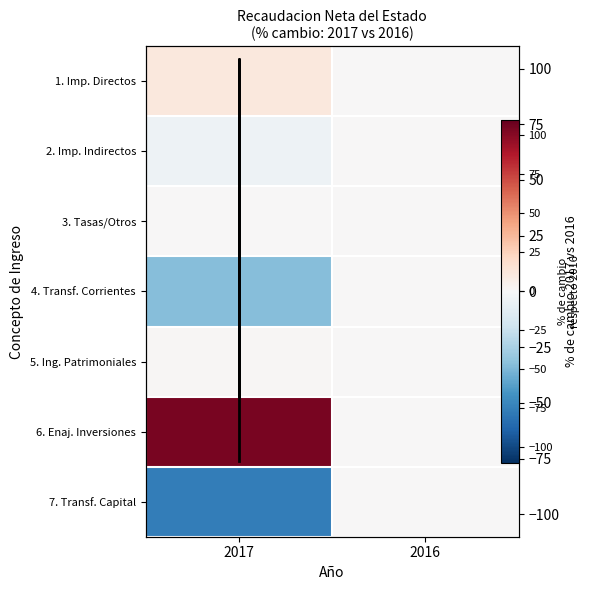

What is the greatest value displayed?

104.3